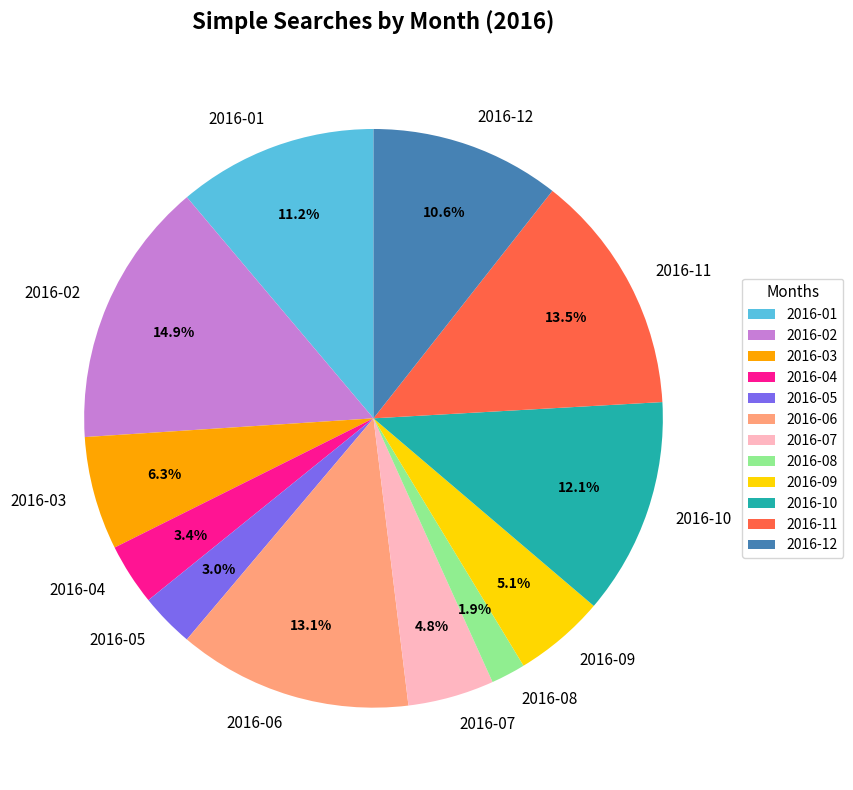

Is there a majority slice in this chart?

No